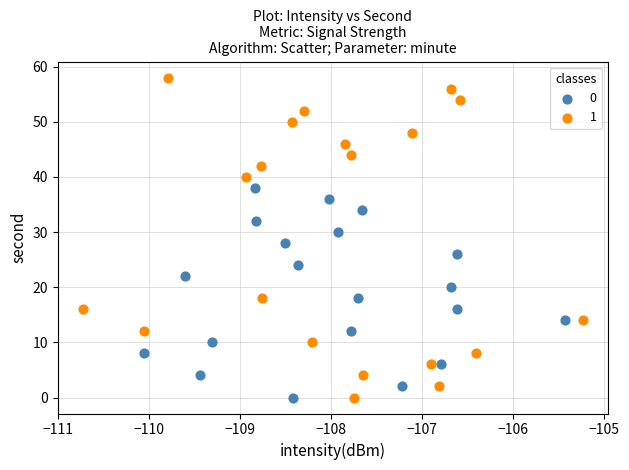

What are all the series names shown in the legend?

0, 1